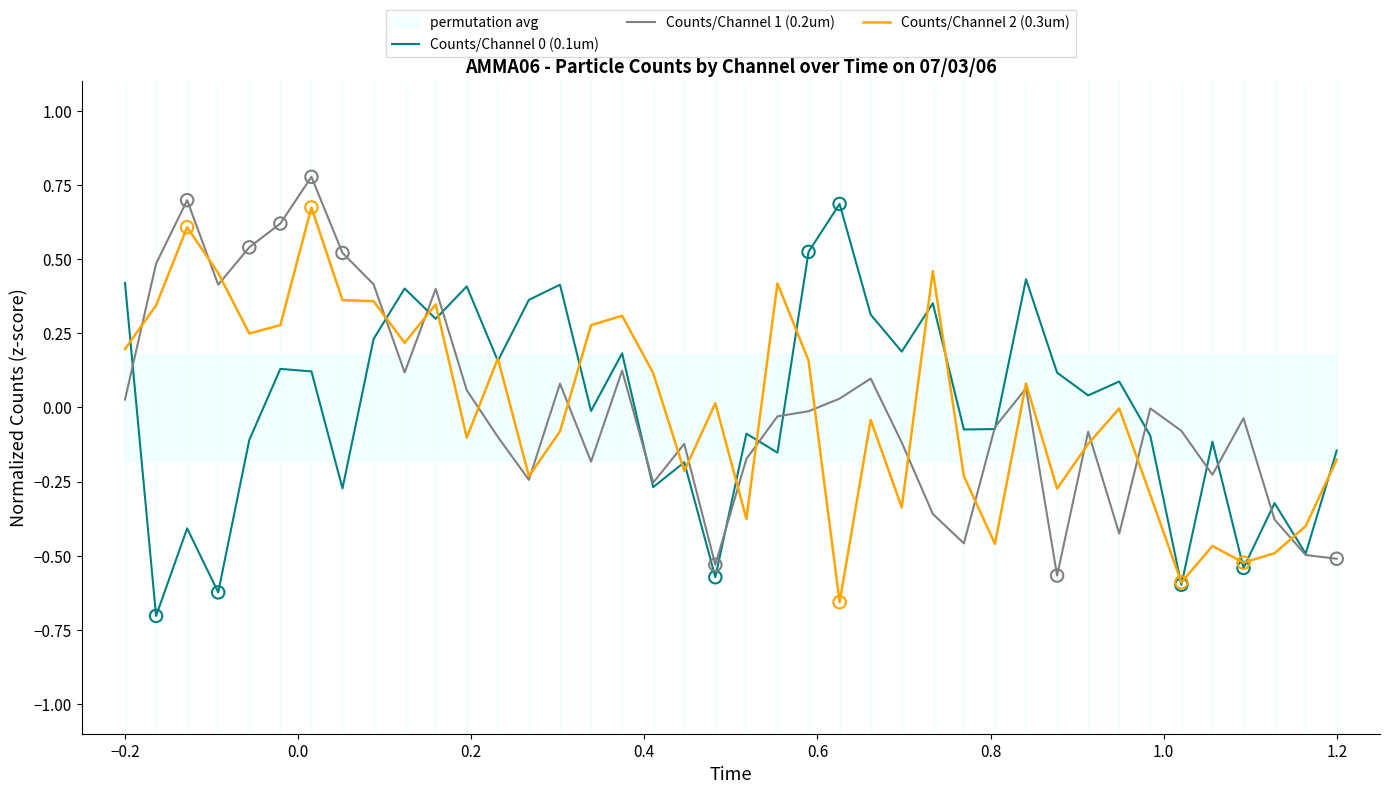

Which series has the largest total across all categories?

Counts/Channel 0 (0.1um)